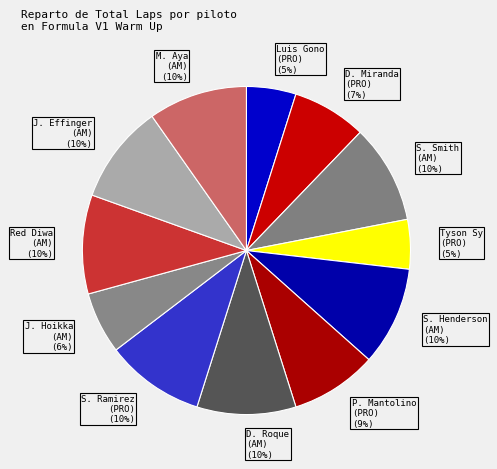

How many segments does this pie chart have?

12